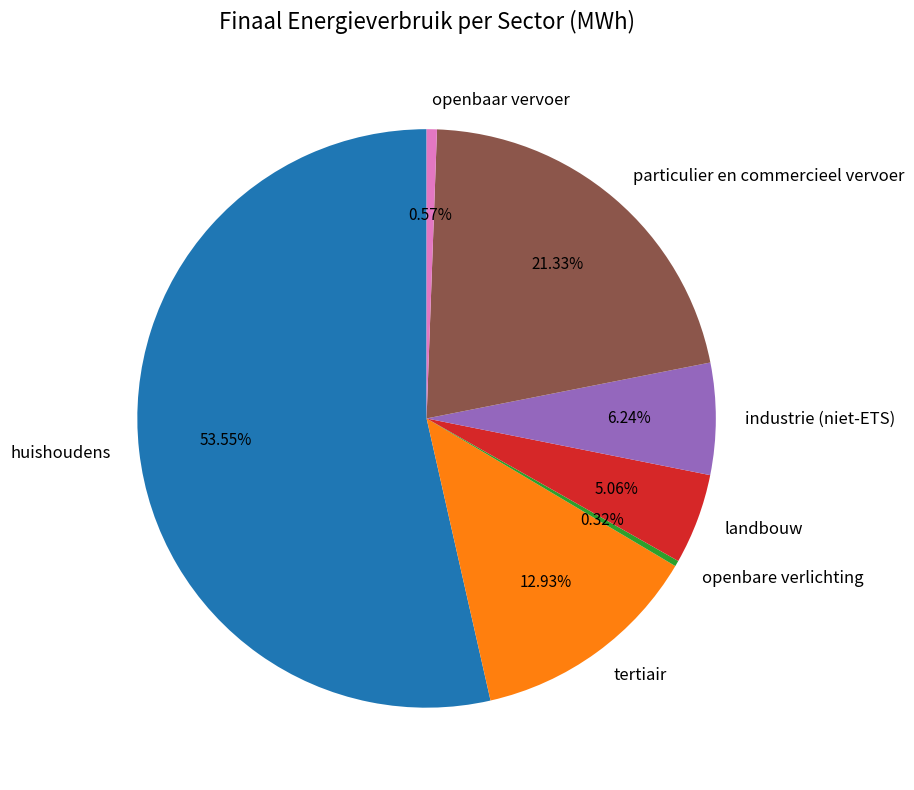

Do openbare verlichting and huishoudens together represent more than half of the pie?

Yes